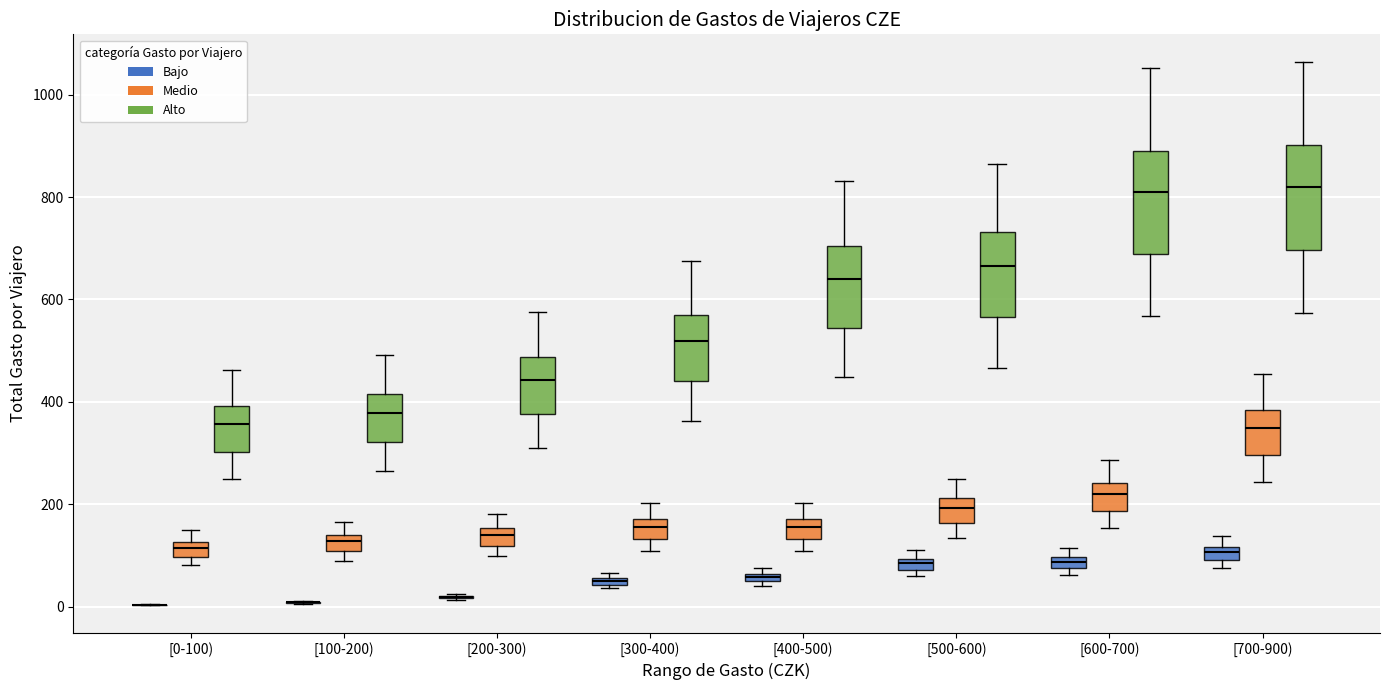

Where is the upper edge of the box for [0-100) (Alto) on the y-axis? The values are not printed on the chart, so give them approximately, as read against the axis.

400